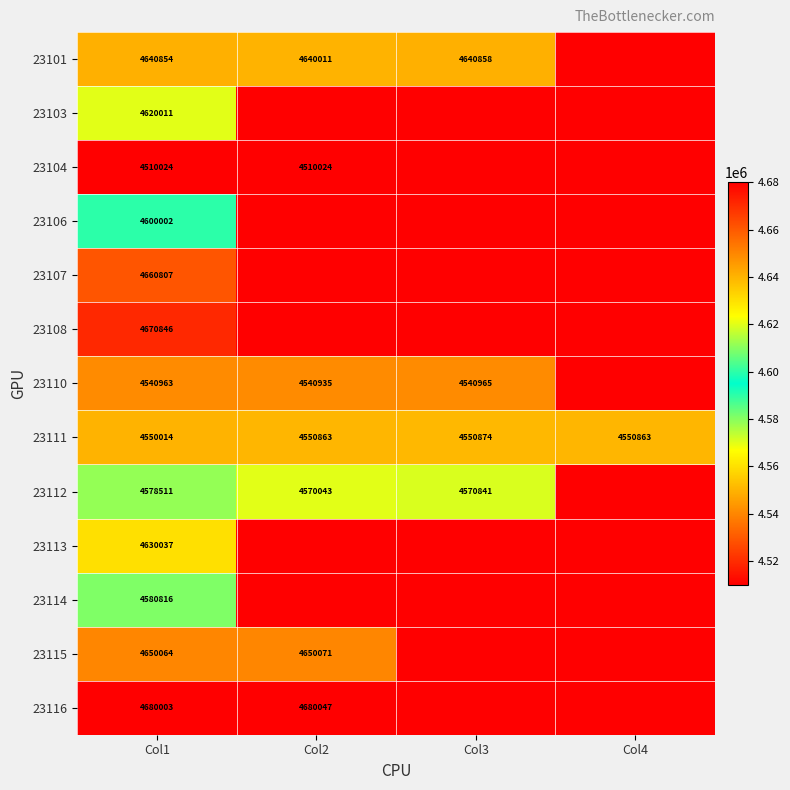

What is the difference between the highest and lowest values at Col1?

169979